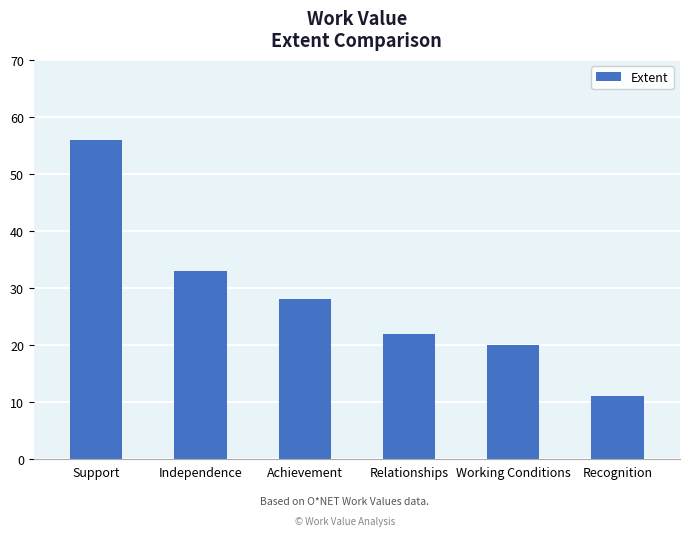

Which has a higher value, Support or Working Conditions?

Support